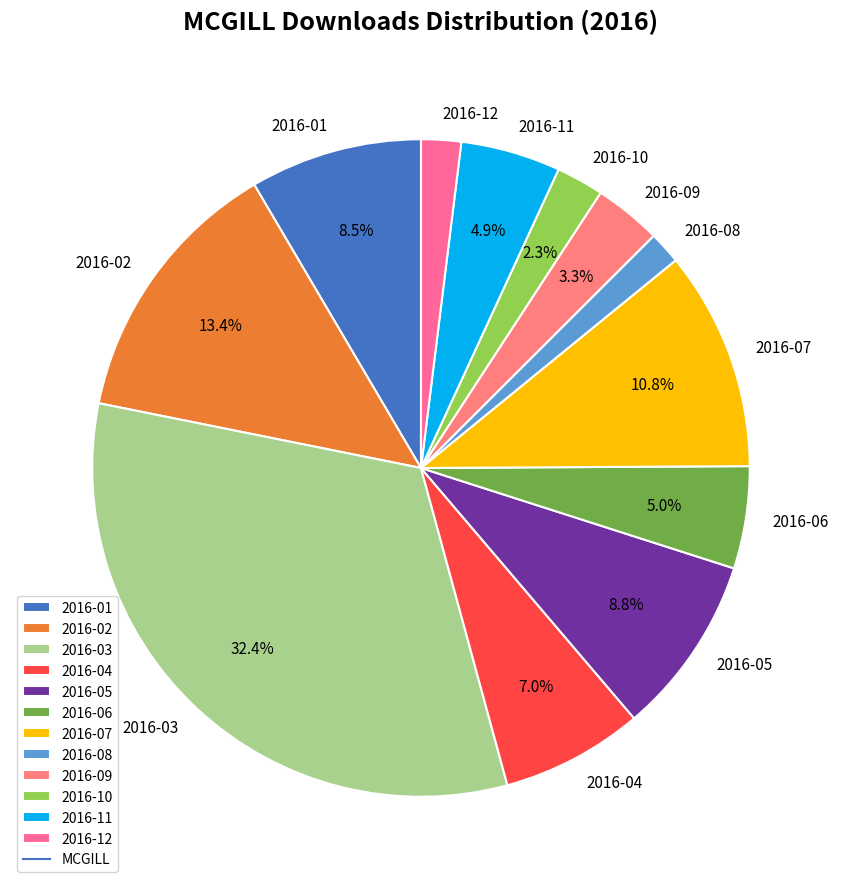

Which category has the biggest portion of the pie?

2016-03